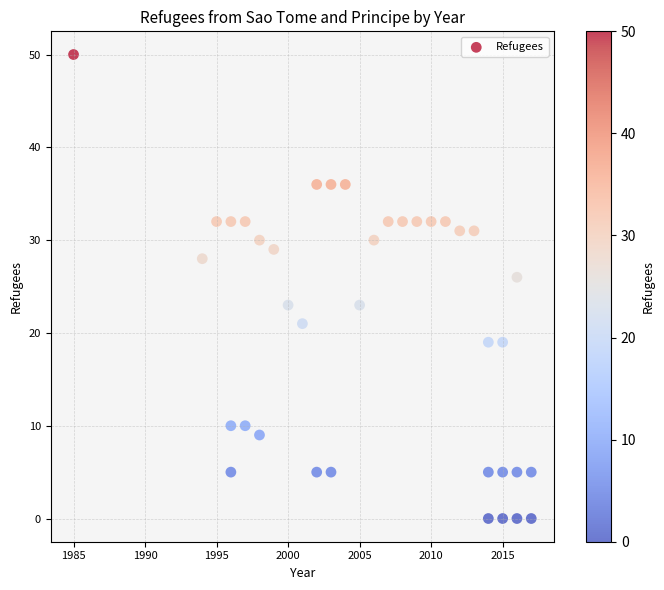

What Y value in the scatter plot is closest to 25?

26